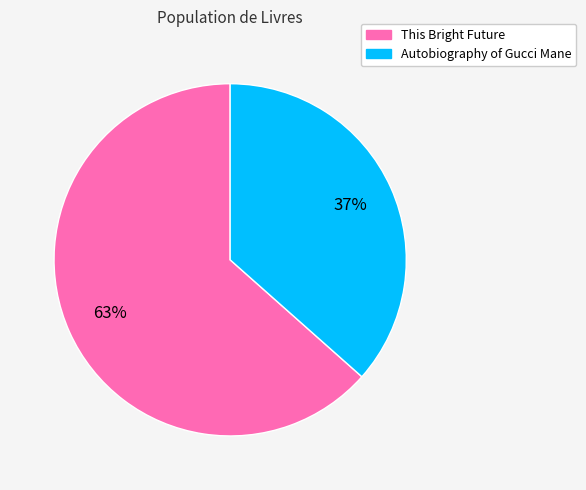

To the nearest percent, what is the combined percentage of This Bright Future and Autobiography of Gucci Mane?

100%